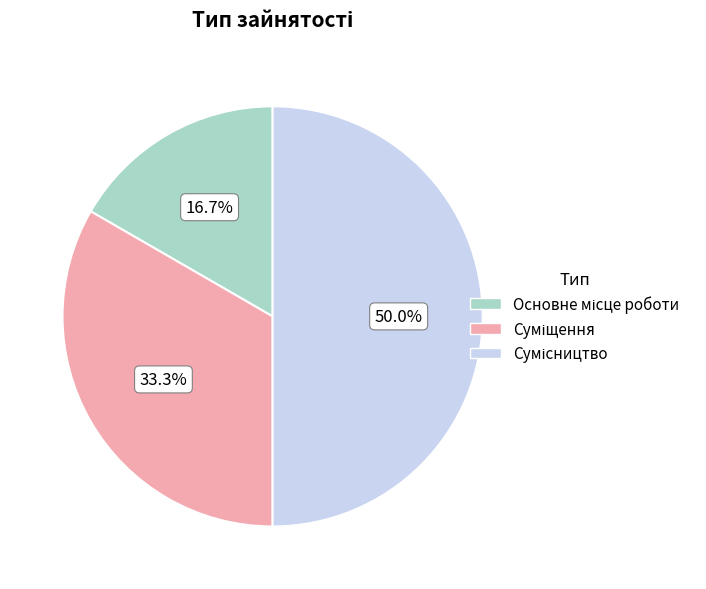

Which category has the smallest portion of the pie?

Основне місце роботи